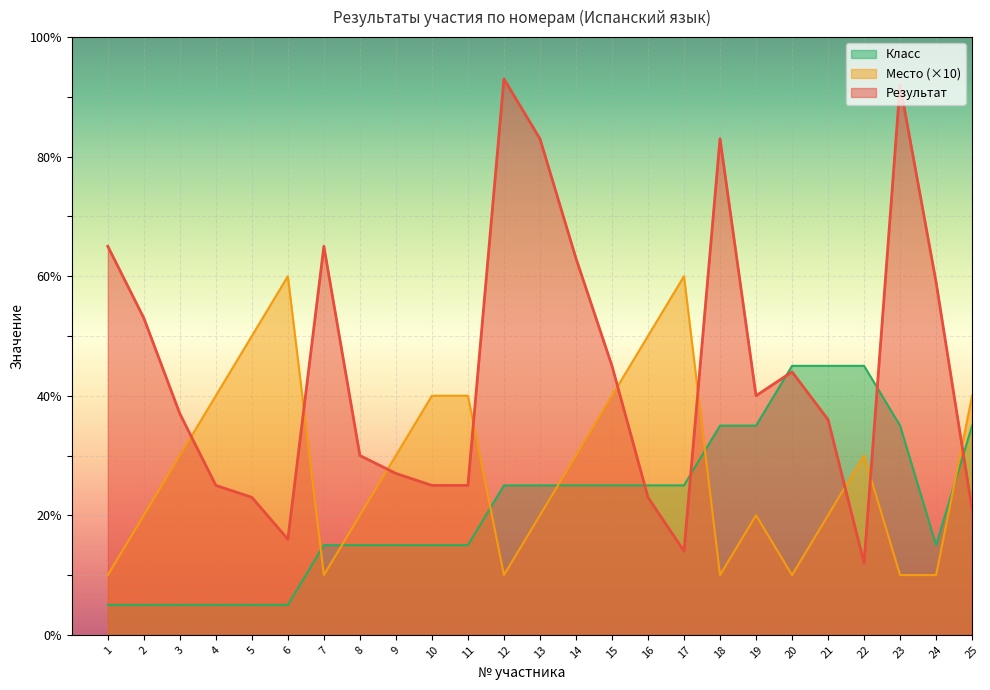

After their last crossing, which series has the higher values: Класс or Место?

Место